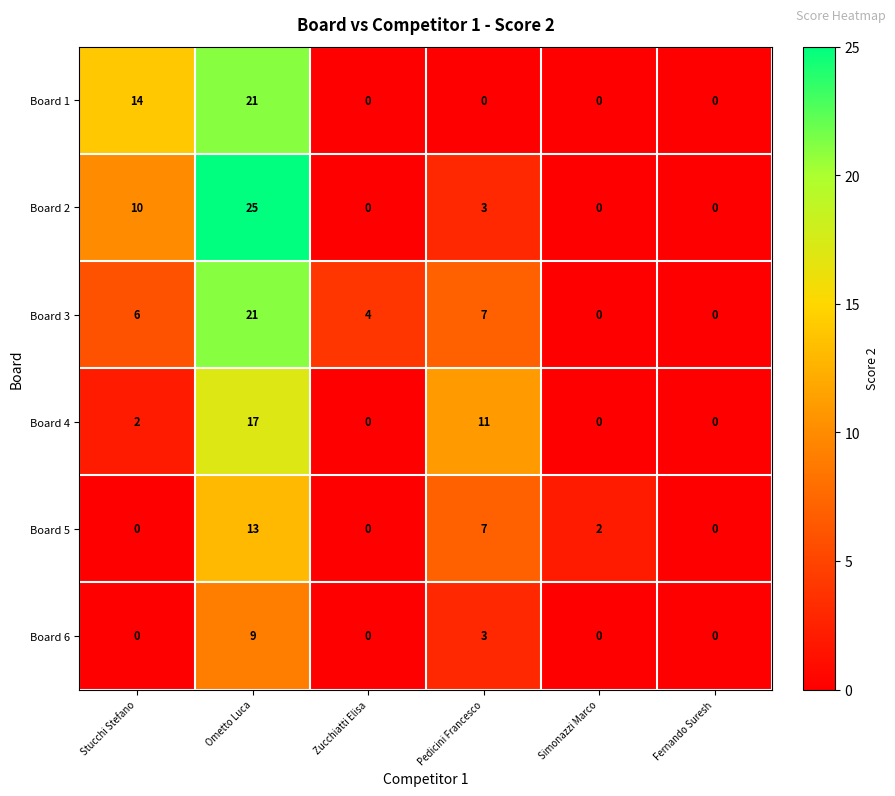

Where does the Board 2 series first go above 3?

Stucchi Stefano